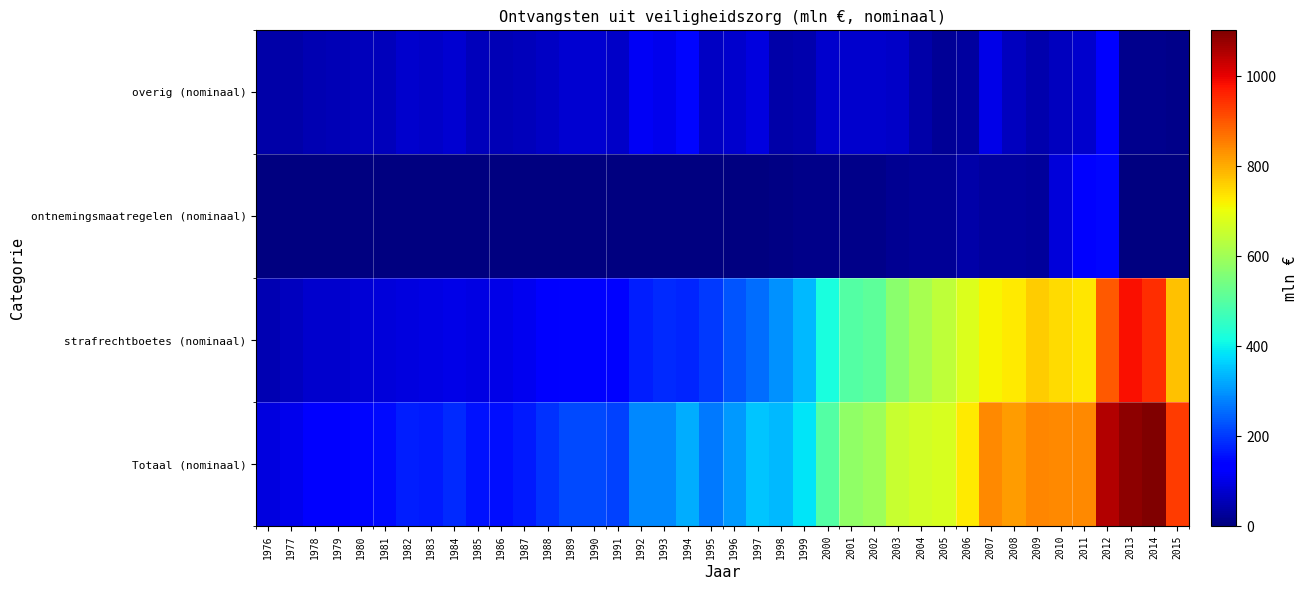

Reading left to right, list all the values displayed in this chart.

Totaal (nominaal): 1976=91.2	1977=103.7	1978=123.8	1979=130.0	1980=142.1	1981=149.2	1982=168.8	1983=167.8	1984=181.3	1985=156.5	1986=152.7	1987=166.0	1988=190.3	1989=218.2	1990=218.2	1991=208.4	1992=284.4	1993=285.1	1994=323.0	1995=269.0	1996=303.4	1997=349.9	1998=336.1	1999=385.3	2000=496.5	2001=579.9	2002=597.0	2003=652.8	2004=664.4	2005=673.1	2006=727.7	2007=842.0	2008=818.5	2009=846.8	2010=842.8	2011=839.4	2012=1050.3	2013=1086.8	2014=1101.8	2015=933.1
strafrechtboetes (nominaal): 1976=51.5	1977=62.2	1978=73.6	1979=75.8	1980=85.0	1981=89.2	1982=94.2	1983=97.3	1984=101.8	1985=98.4	1986=100.4	1987=109.2	1988=123.6	1989=138.1	1990=138.2	1991=139.1	1992=169.4	1993=180.9	1994=180.0	1995=201.9	1996=228.8	1997=256.4	1998=296.1	1999=338.8	2000=419.7	2001=498.2	2002=511.7	2003=571.6	2004=610.5	2005=639.8	2006=679.9	2007=718.0	2008=731.1	2009=763.6	2010=746.1	2011=732.2	2012=898.0	2013=982.4	2014=949.4	2015=777.3
ontnemingsmaatregelen (nominaal): 1976=0.0	1977=0.0	1978=0.0	1979=0.0	1980=0.0	1981=0.0	1982=0.0	1983=0.0	1984=0.0	1985=0.0	1986=0.0	1987=0.0	1988=0.0	1989=0.0	1990=0.0	1991=0.0	1992=1.2	1993=1.5	1994=1.0	1995=0.9	1996=1.4	1997=3.0	1998=6.1	1999=9.8	2000=10.1	2001=12.6	2002=11.4	2003=17.5	2004=23.6	2005=23.4	2006=39.1	2007=33.9	2008=30.8	2009=29.1	2010=90.0	2011=136.0	2012=143.6	2013=0.0	2014=0.0	2015=0.0
overig (nominaal): 1976=39.6	1977=41.5	1978=50.1	1979=54.2	1980=57.2	1981=60.0	1982=74.6	1983=70.5	1984=79.5	1985=58.1	1986=52.3	1987=56.8	1988=66.7	1989=80.1	1990=80.0	1991=69.3	1992=115.0	1993=104.2	1994=142.9	1995=66.0	1996=73.2	1997=92.5	1998=39.0	1999=45.0	2000=73.9	2001=75.6	2002=75.5	2003=71.0	2004=41.2	2005=21.9	2006=30.3	2007=100.4	2008=64.0	2009=44.0	2010=62.8	2011=76.3	2012=123.1	2013=14.5	2014=16.4	2015=12.3